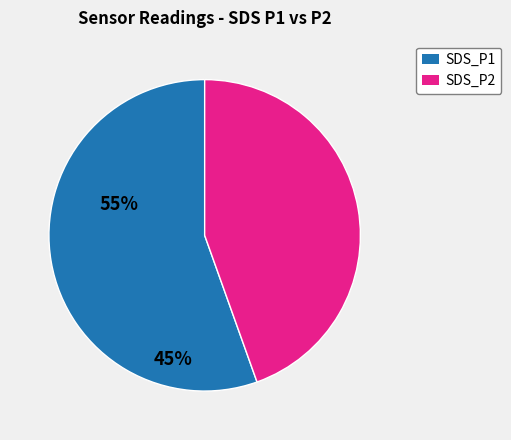

Is there any slice that represents more than half of the pie?

Yes